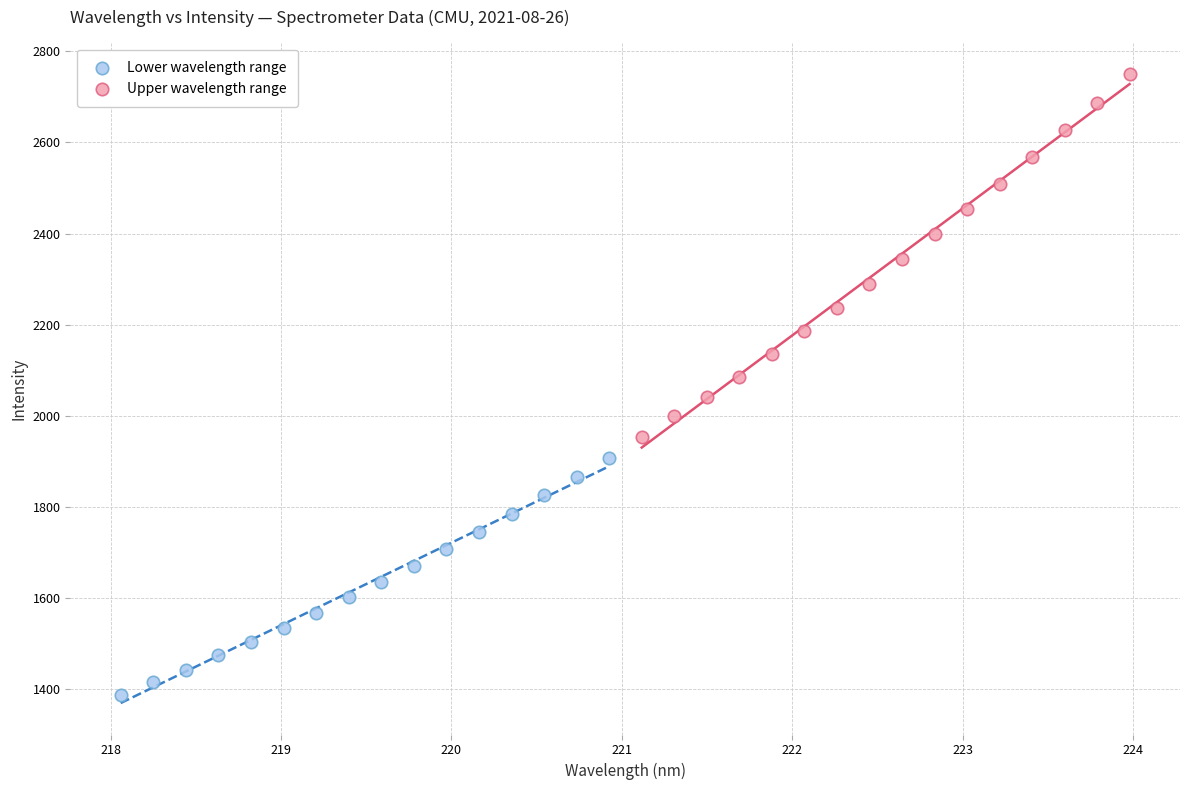

Which series reaches the maximum Y coordinate?

Upper wavelength range